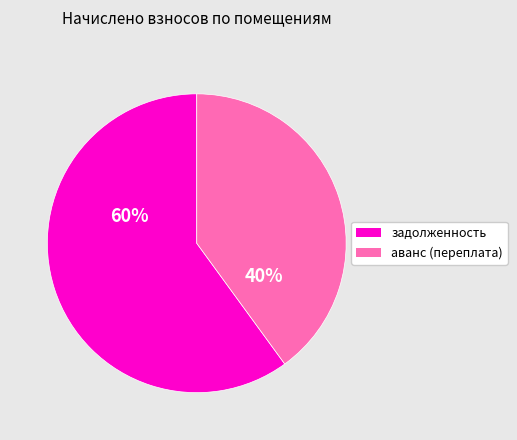

How many segments does this pie chart have?

2